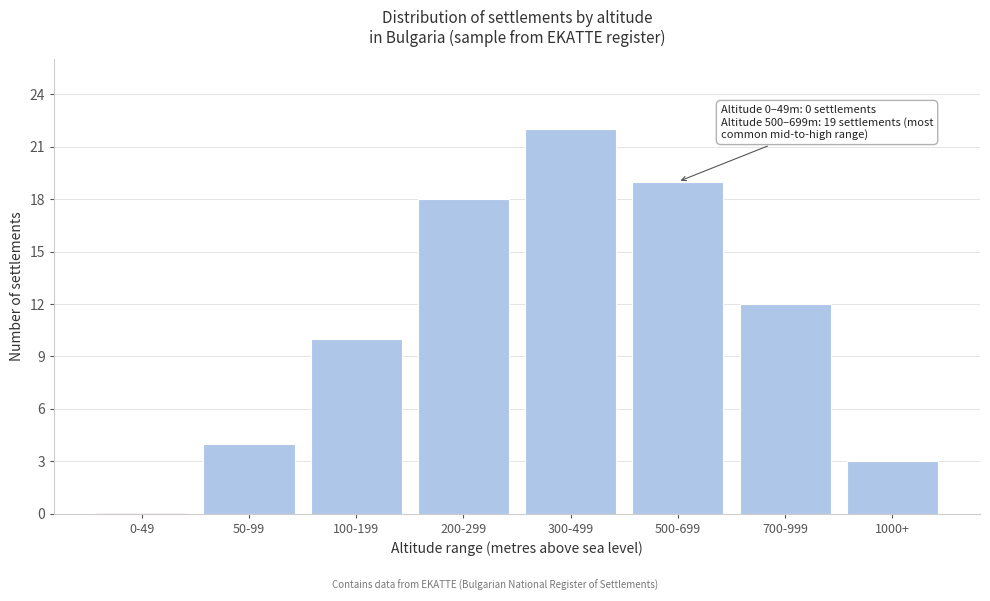

Reading right to left, extract all data points from this chart.

1000+=3	700-999=12	500-699=19	300-499=22	200-299=18	100-199=10	50-99=4	0-49=0